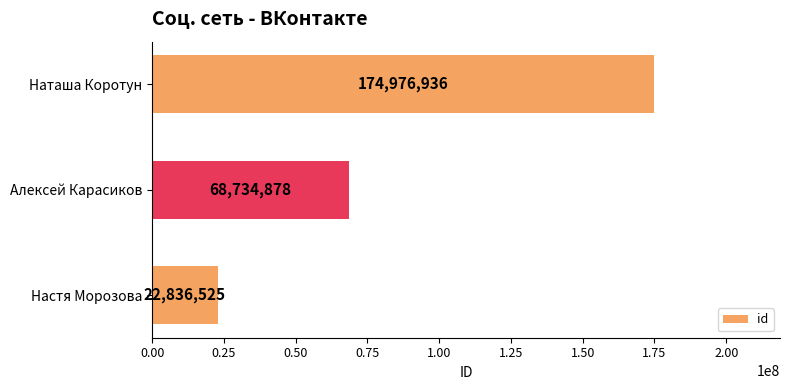

At which label is the value closest to 98906730?

Алексей Карасиков